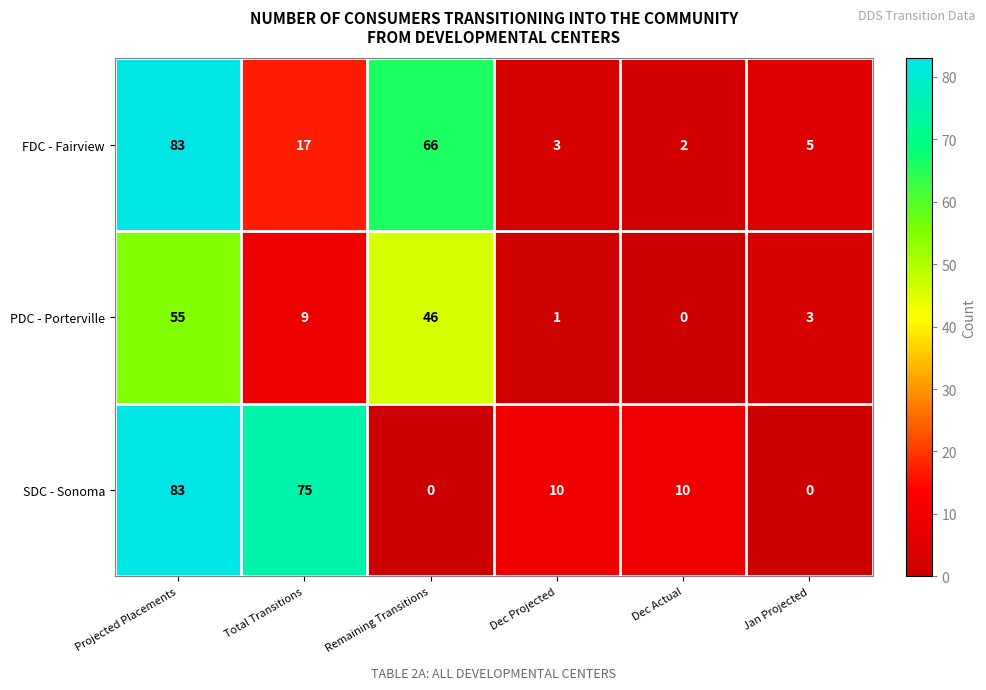

Where is PDC - Porterville nearest to the value 27?

Total Transitions